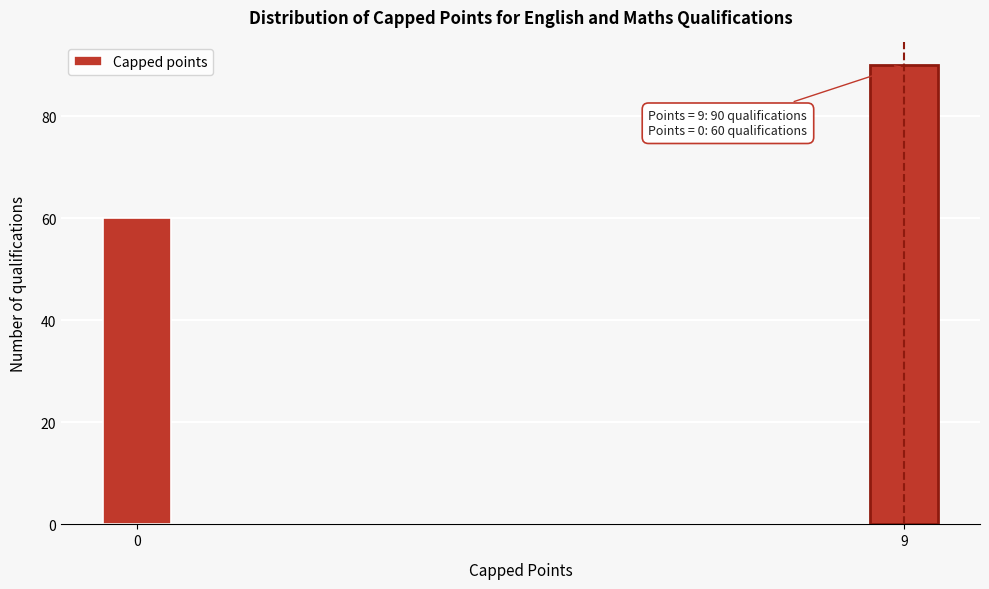

Reading left to right, list all the values displayed in this chart.

60	90